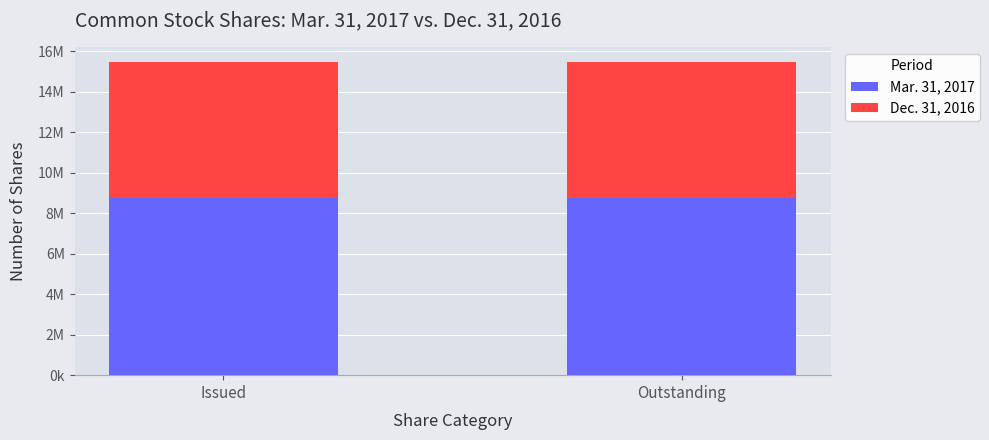

What is the label of the 1st bar from the left?

Issued